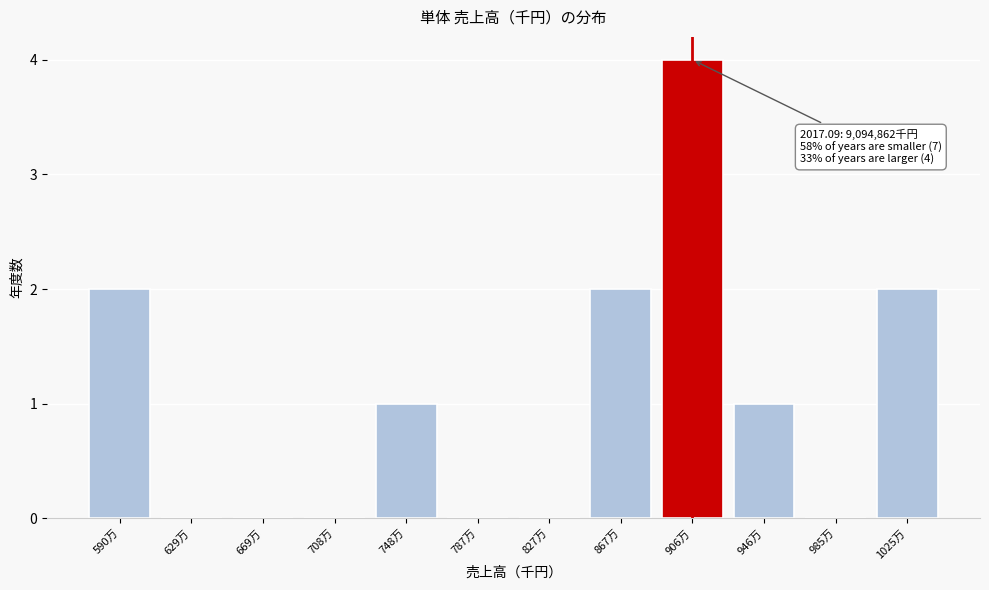

Reading left to right, what are all the values shown in this chart?

590万=2	629万=0	669万=0	708万=0	748万=1	787万=0	827万=0	867万=2	906万=4	946万=1	985万=0	1025万=2